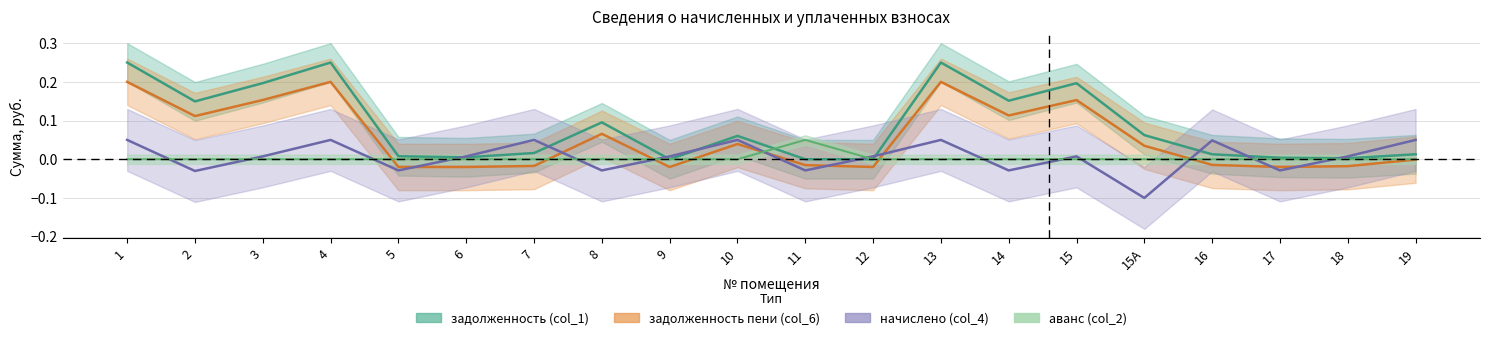

True or false: задолженность (col_1) has more than 1 points higher than both neighbors.

True